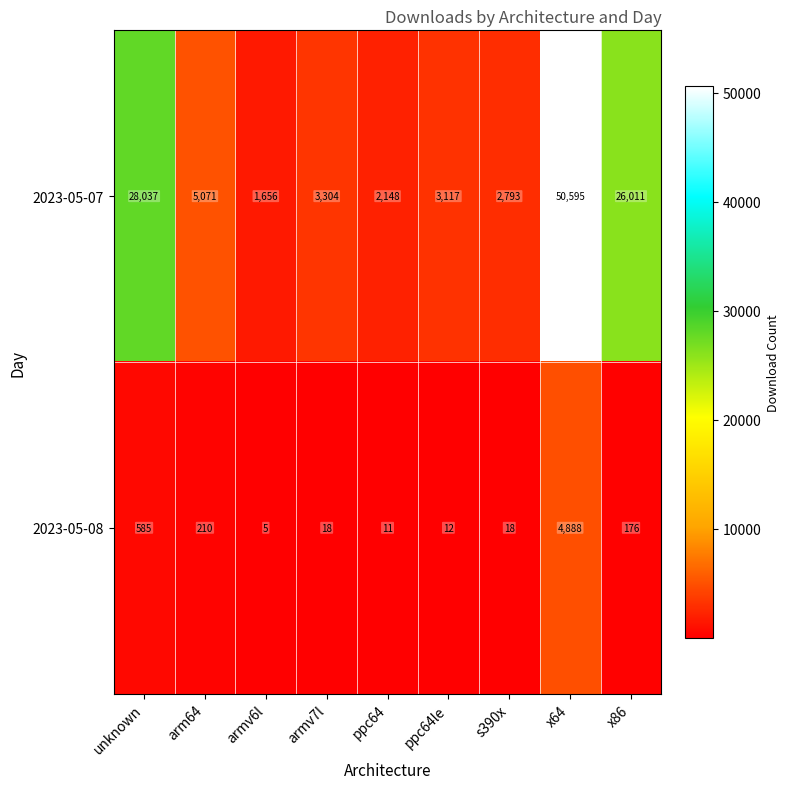

Between unknown and x64, which series saw the biggest shift?

2023-05-07